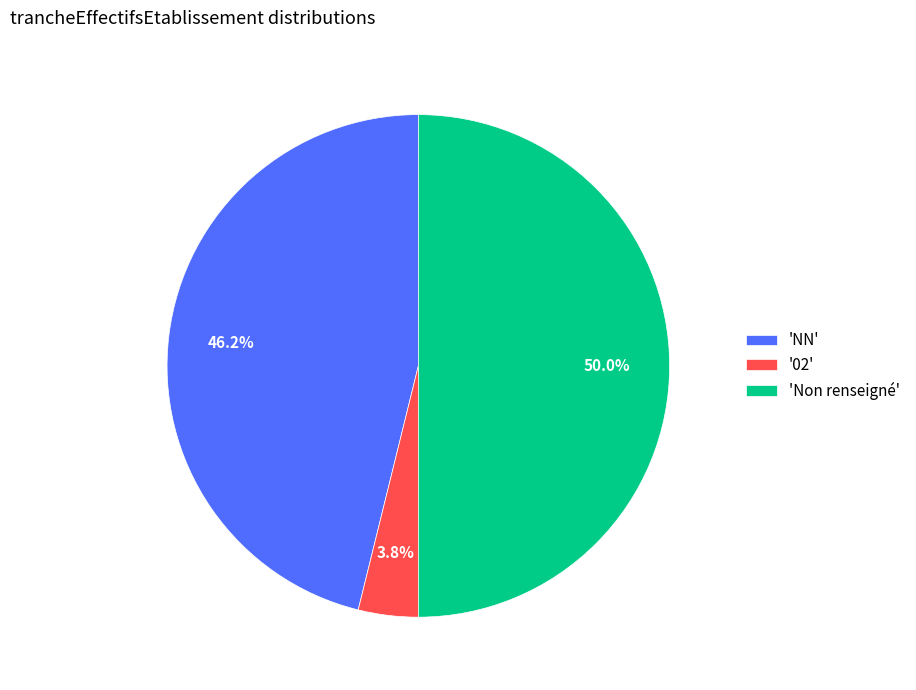

To the nearest percent, what is the average slice percentage?

33%